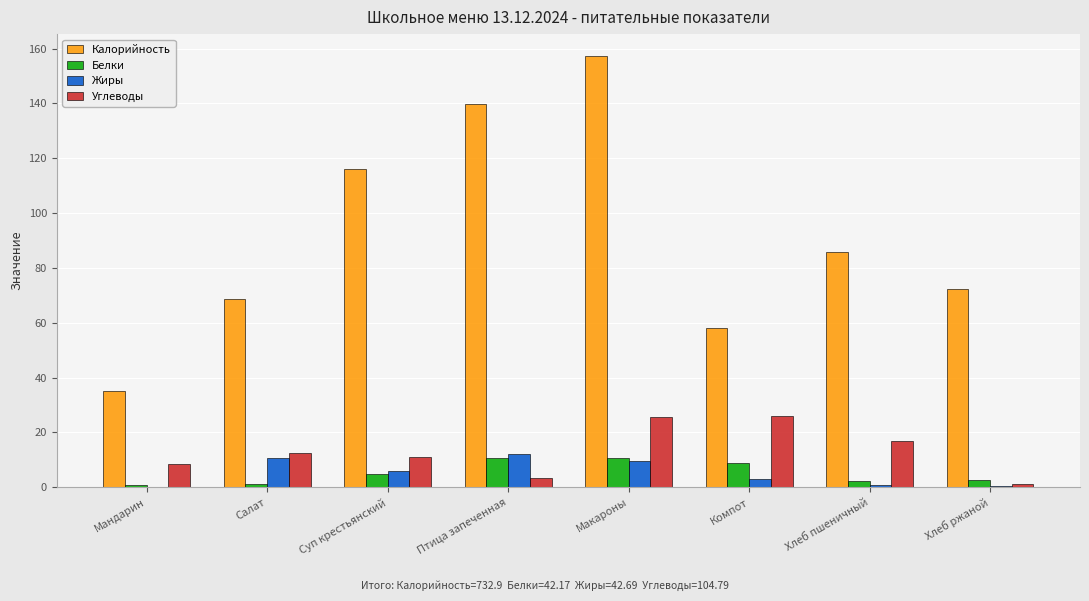

What is the sum of all Белки values?

42.2